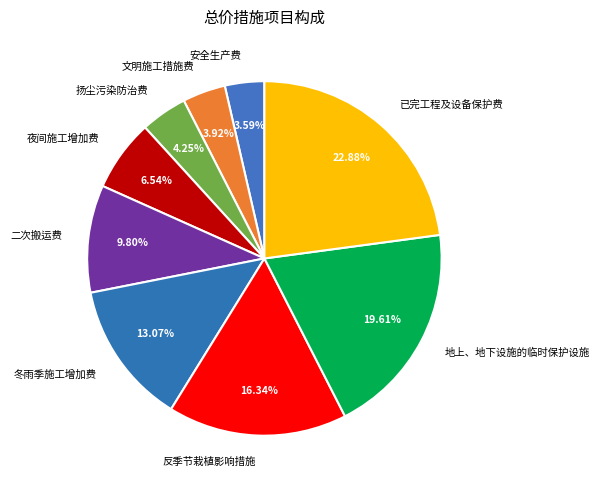

True or false: 扬尘污染防治费 accounts for 4% of the total.

True